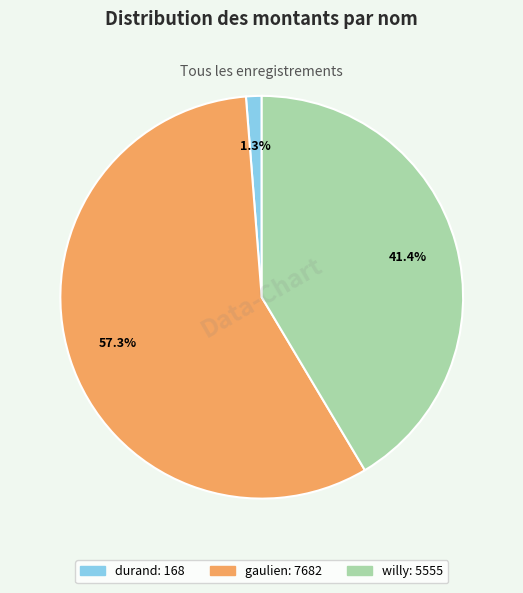

What is the majority slice?

gaulien